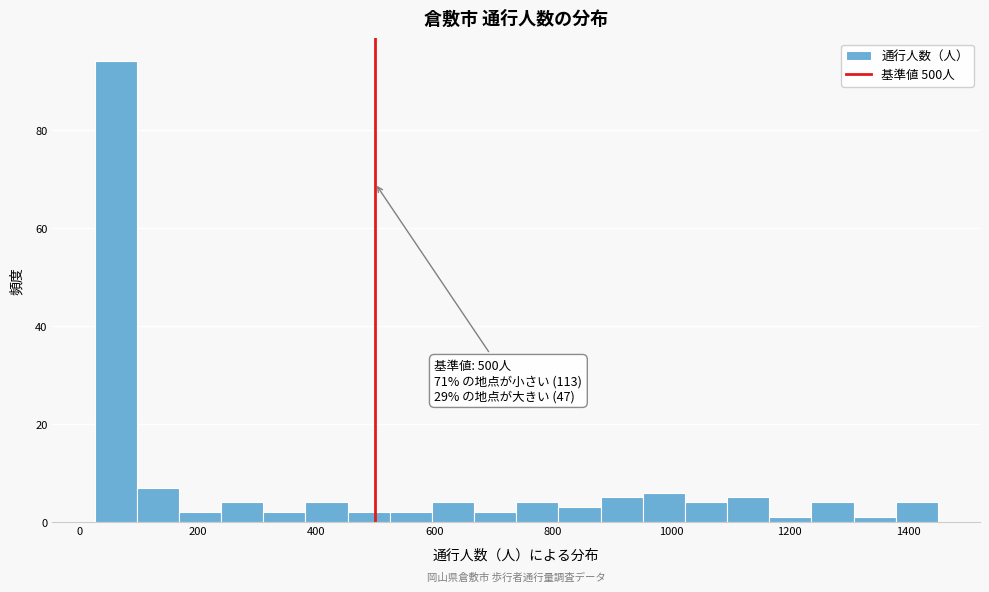

Read against the x-axis, roughly where is the centre of the tallest bar?

60